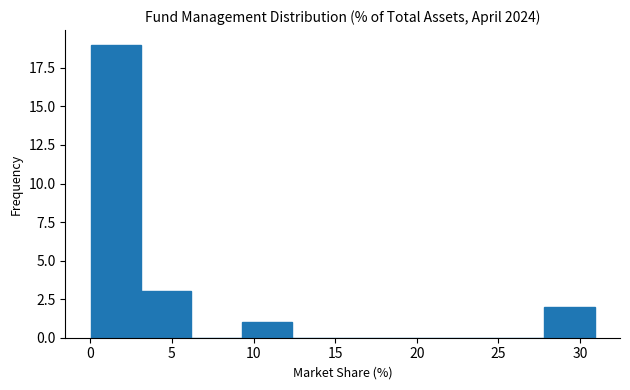

Which range on the x-axis has the tallest bar?

0.0 to 3.0